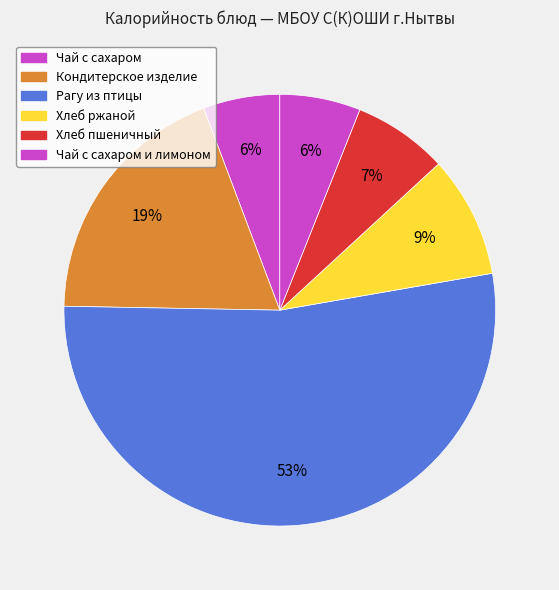

What is the ratio of the value at Чай с сахаром to the value at Чай с сахаром и лимоном?

0.9